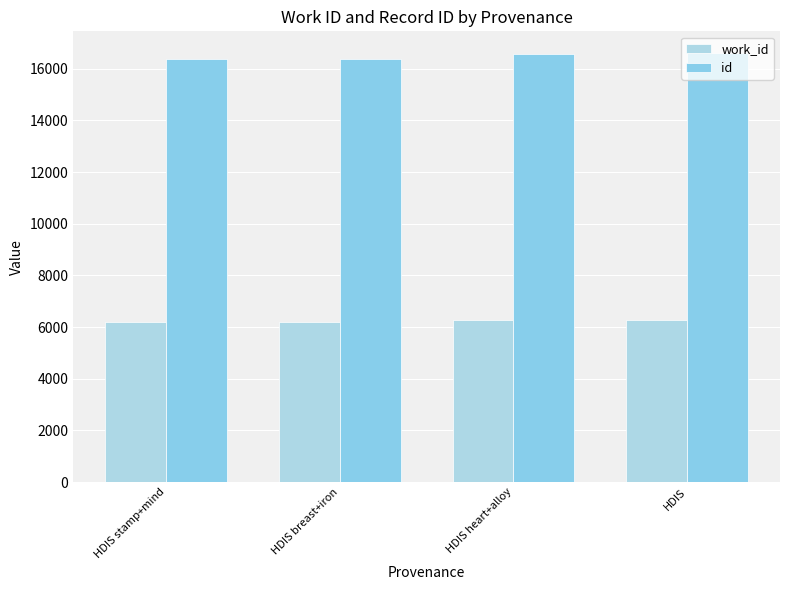

Does the chart contain stacked bars?

No